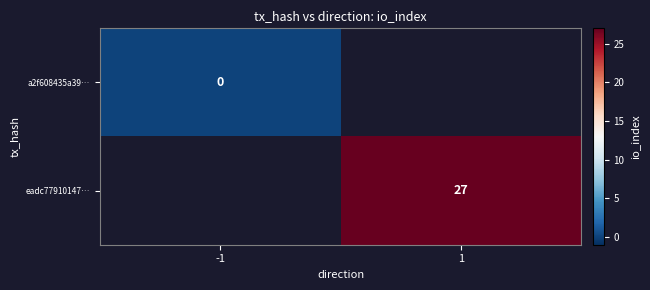

The eadc77910147… series shows 43 at 1. True or false?

False